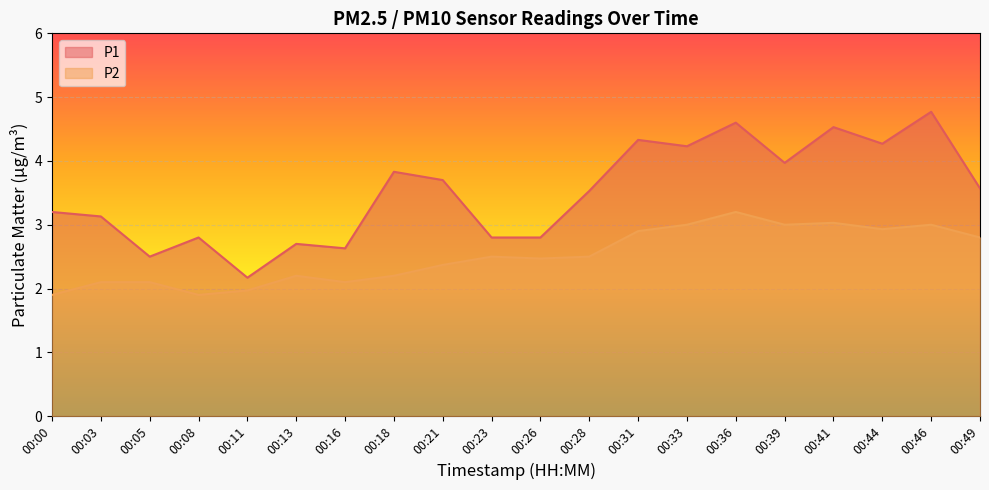

True or false: P1 and P2 cross at least once.

False